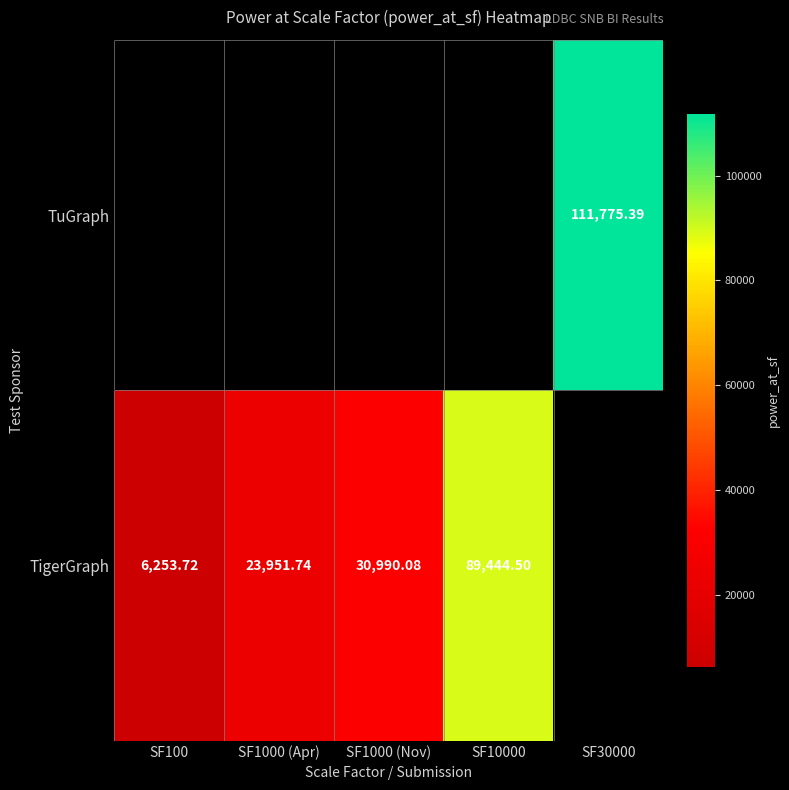

Count the number of data series in this chart.

2